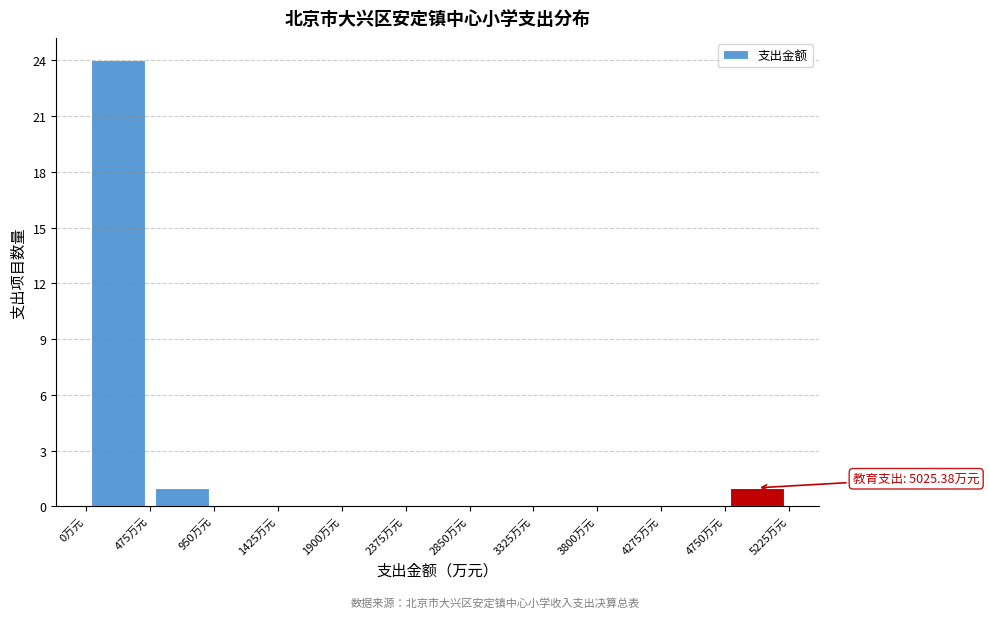

Over which range of the x-axis is the bar tallest?

0 to 500